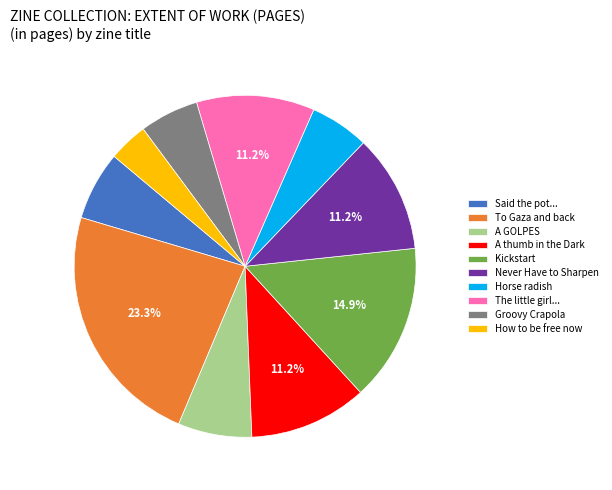

Do Kickstart and Horse radish together represent more than half of the pie?

No